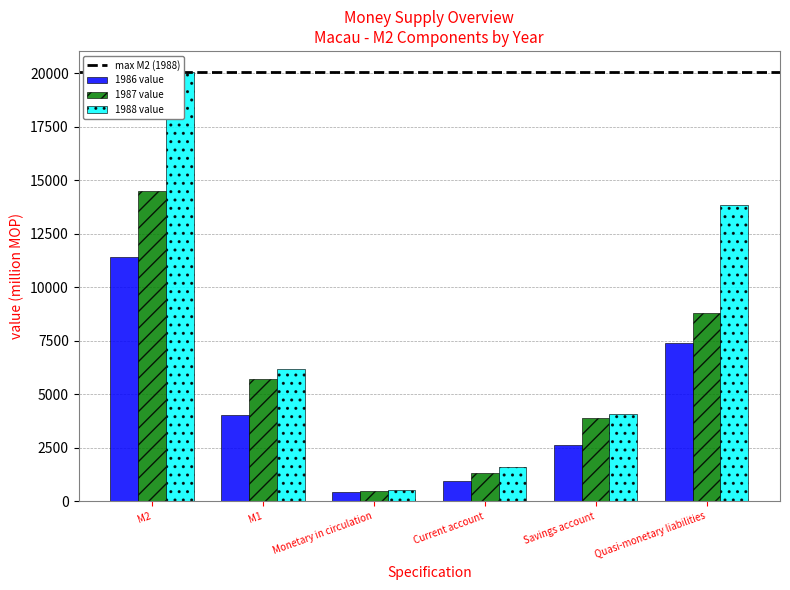

What is the minimum value for 1988 value?

530.1